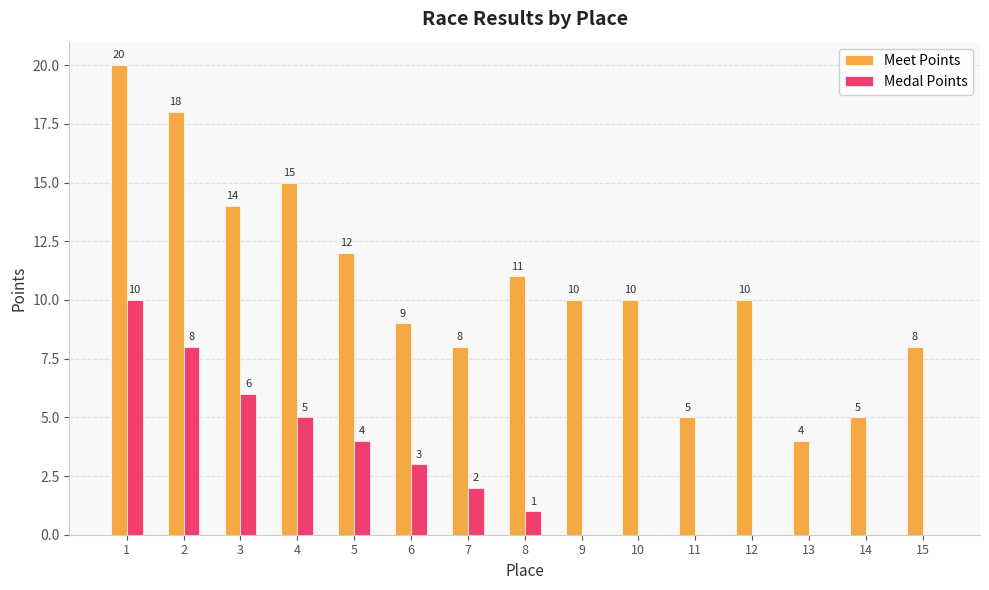

Reading right to left, transcribe all the data shown in this chart.

Meet Points: 15=8	14=5	13=4	12=10	11=5	10=10	9=10	8=11	7=8	6=9	5=12	4=15	3=14	2=18	1=20
Medal Points: 15=0	14=0	13=0	12=0	11=0	10=0	9=0	8=1	7=2	6=3	5=4	4=5	3=6	2=8	1=10